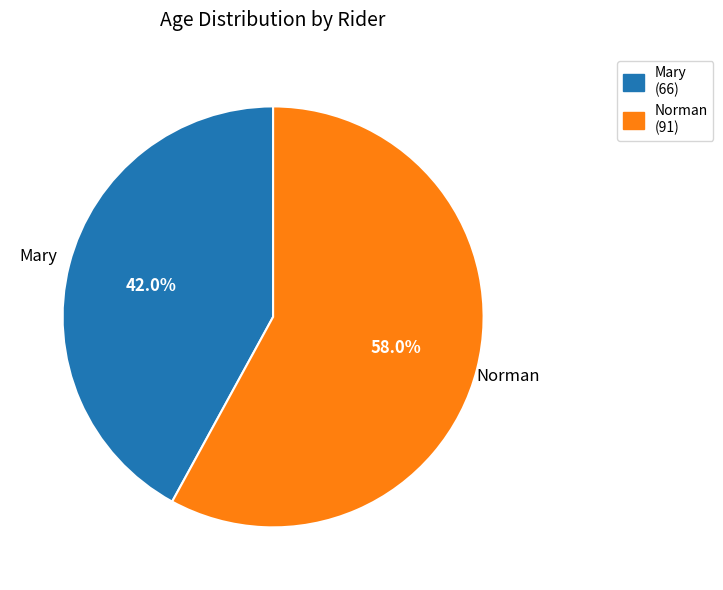

Count the number of slices in the pie.

2